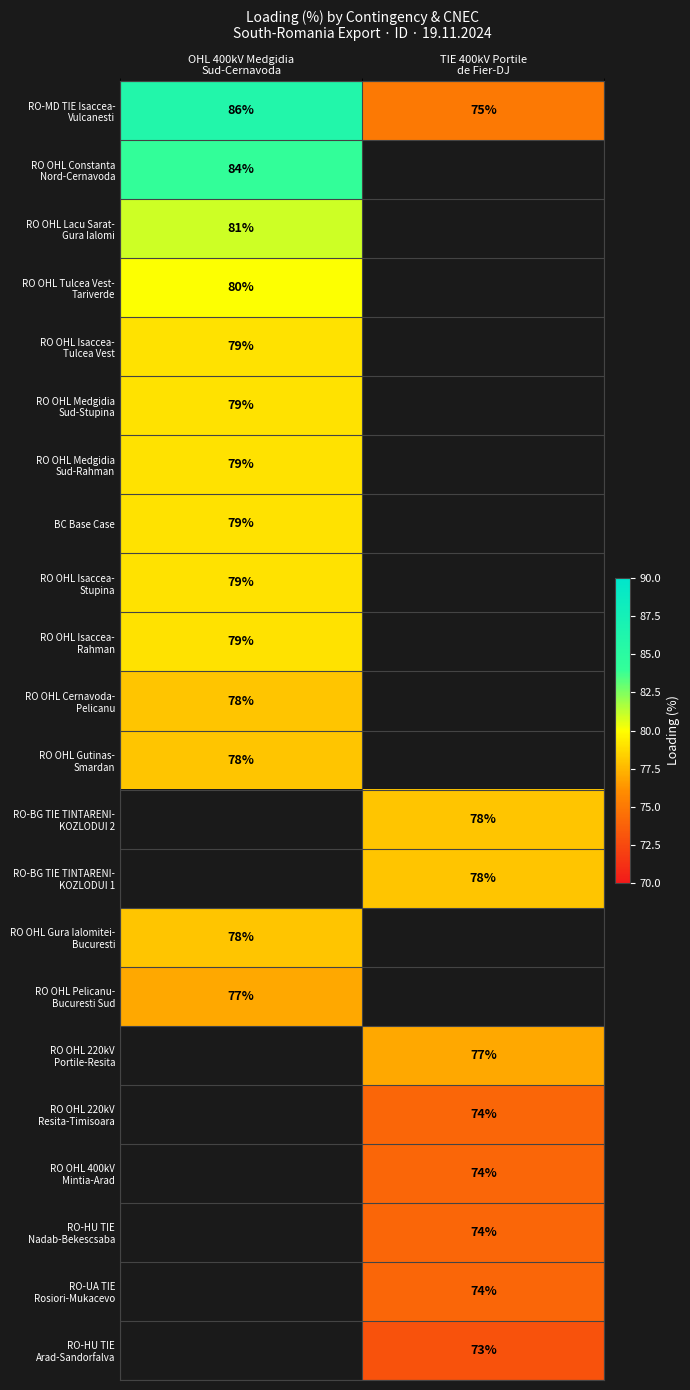

What is the minimum value shown in the chart?

73.0